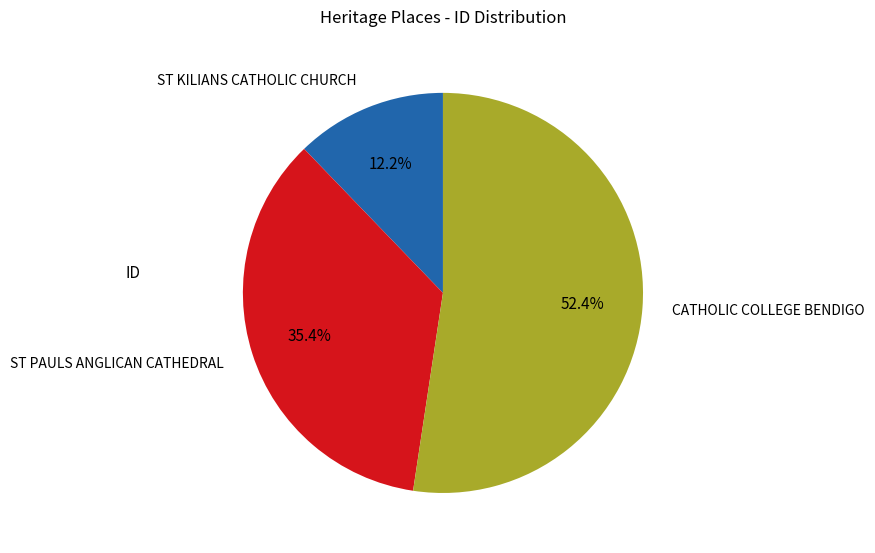

Which category has the smallest portion of the pie?

ST KILIANS CATHOLIC CHURCH